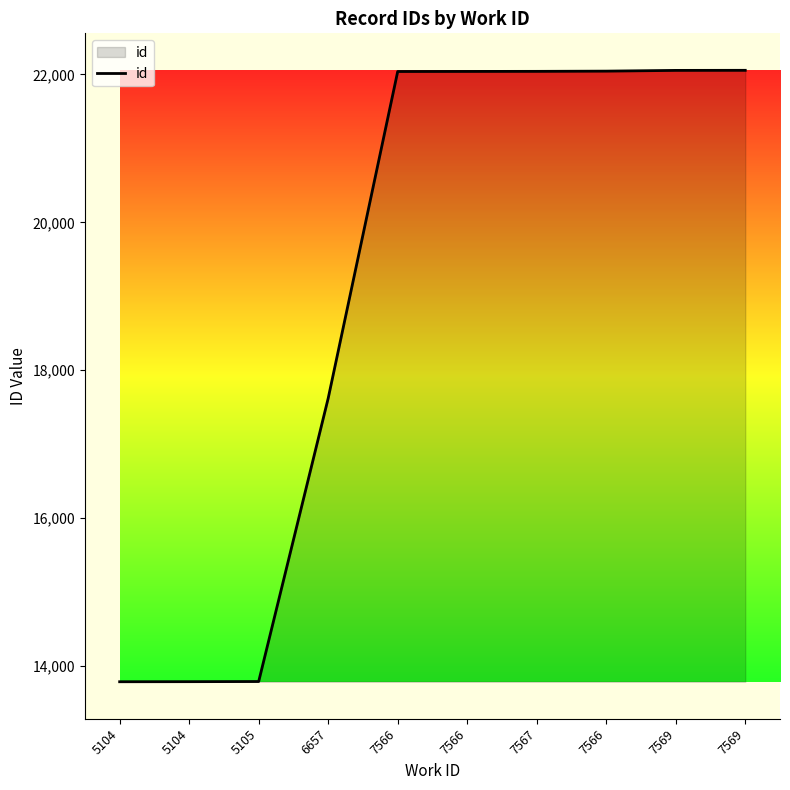

Reading left to right, transcribe all the data shown in this chart.

5104=13789	5104=13790	5105=13792	6657=17621	7566=22039	7566=22040	7567=22041	7566=22044	7569=22054	7569=22055